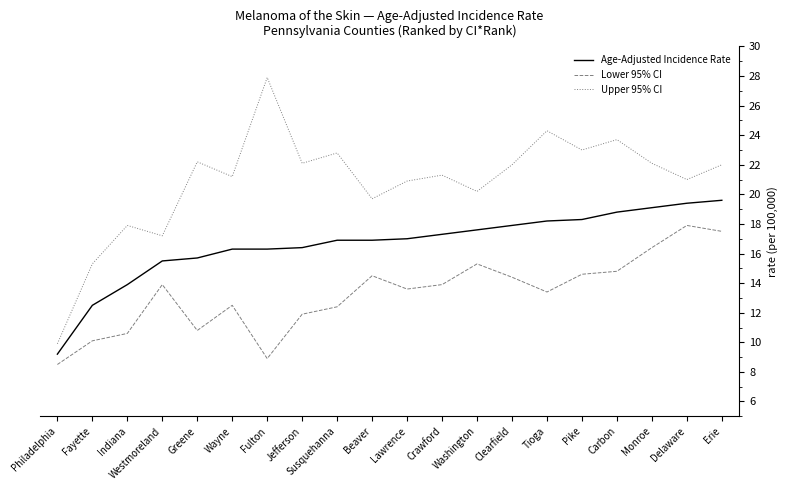

Between Beaver and Erie, which series saw the biggest shift?

Lower 95% CI